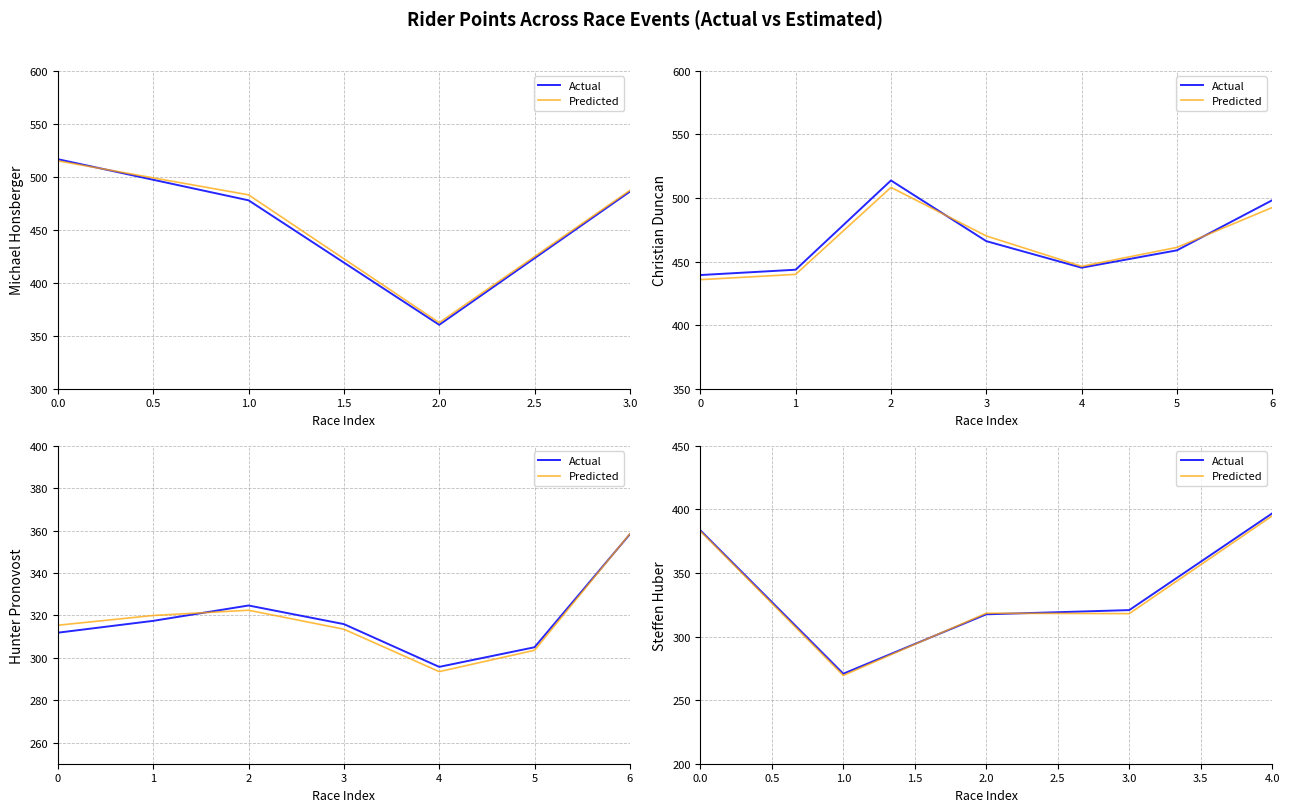

What is the difference between the maximum and minimum values in the Actual series?

126.2